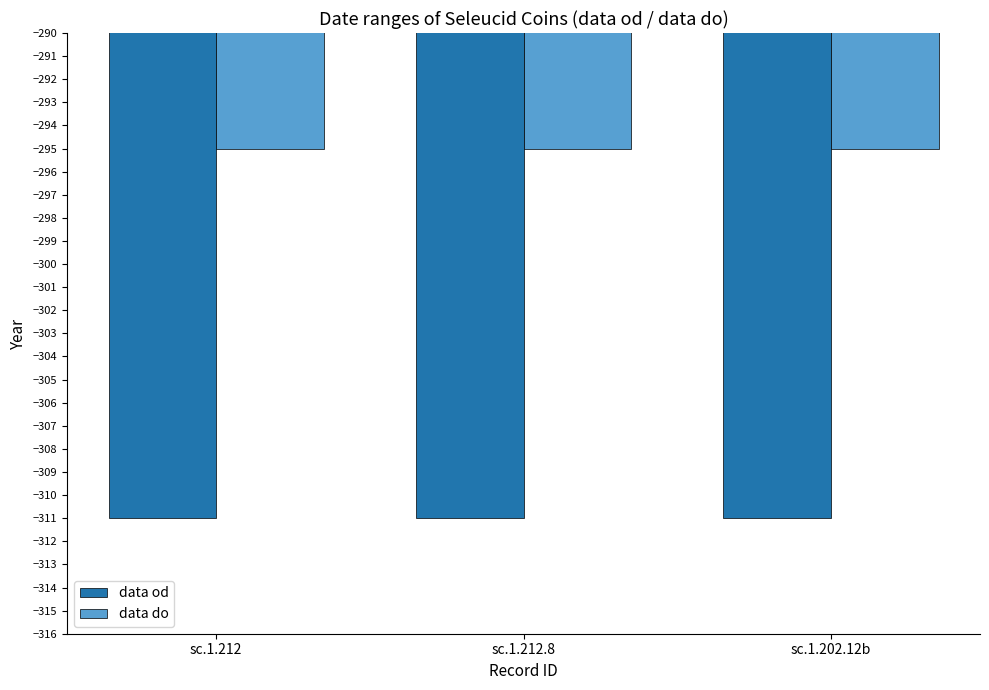

What is the minimum value for data od?

-311